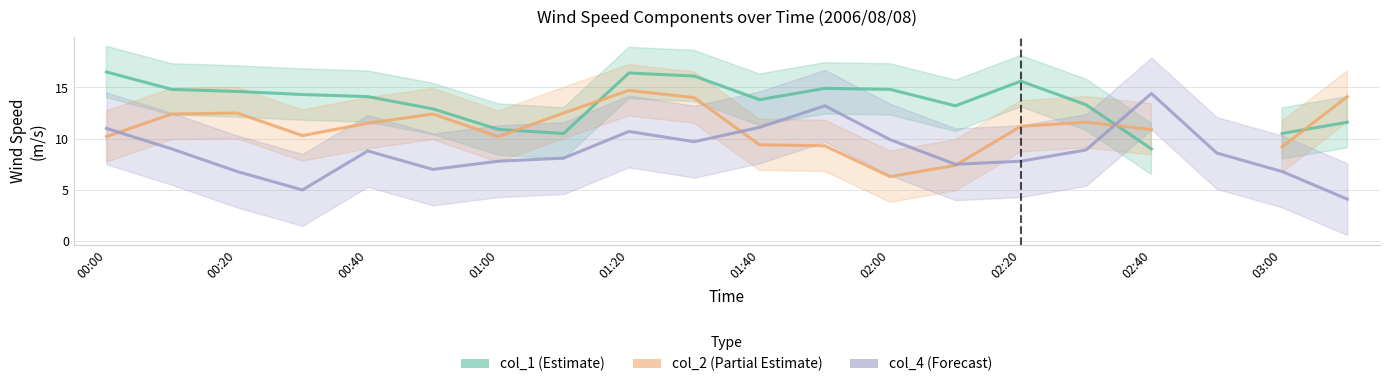

Does the chart display data point markers on the line(s)?

No